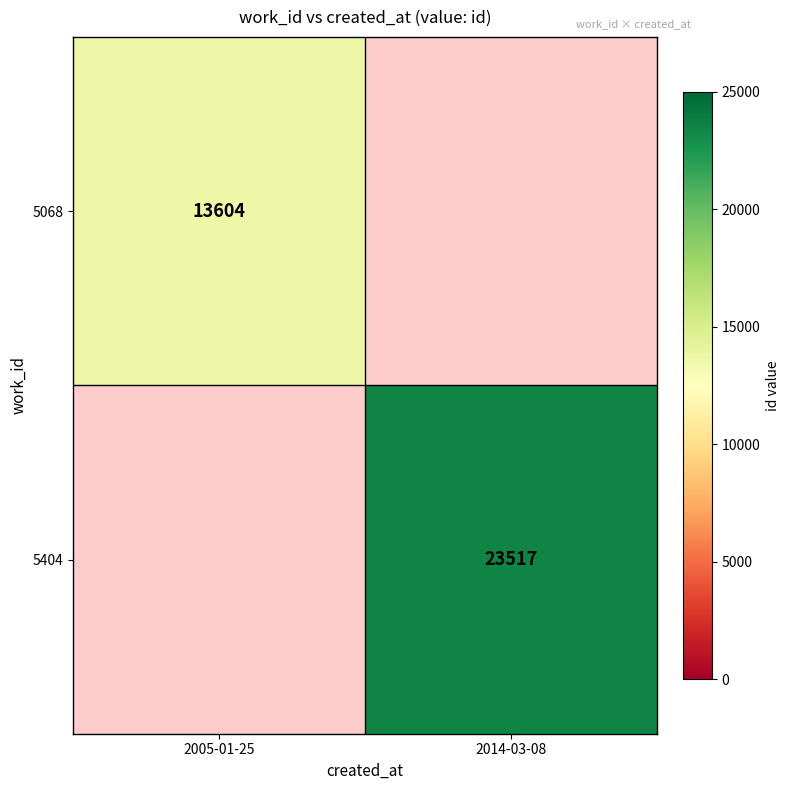

At which category does the chart reach its minimum across all series?

2005-01-25